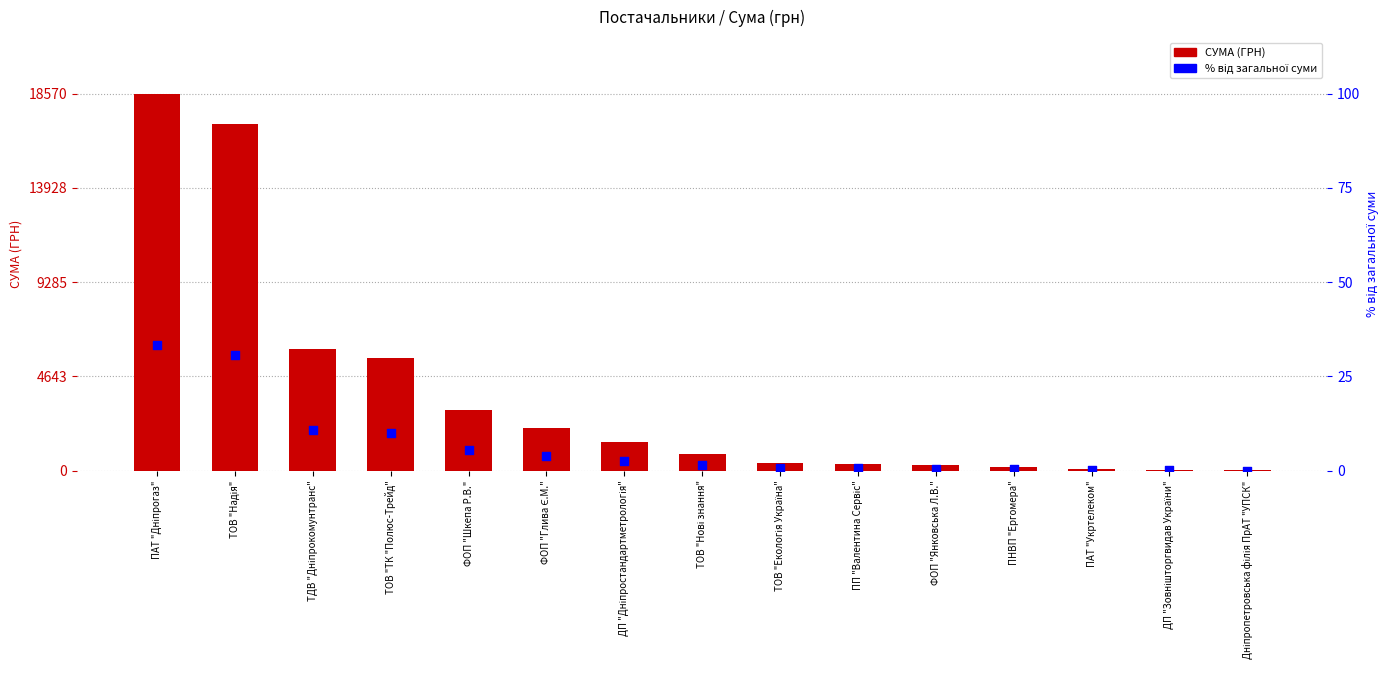

Which series reaches the minimum Y coordinate?

% від загальної суми